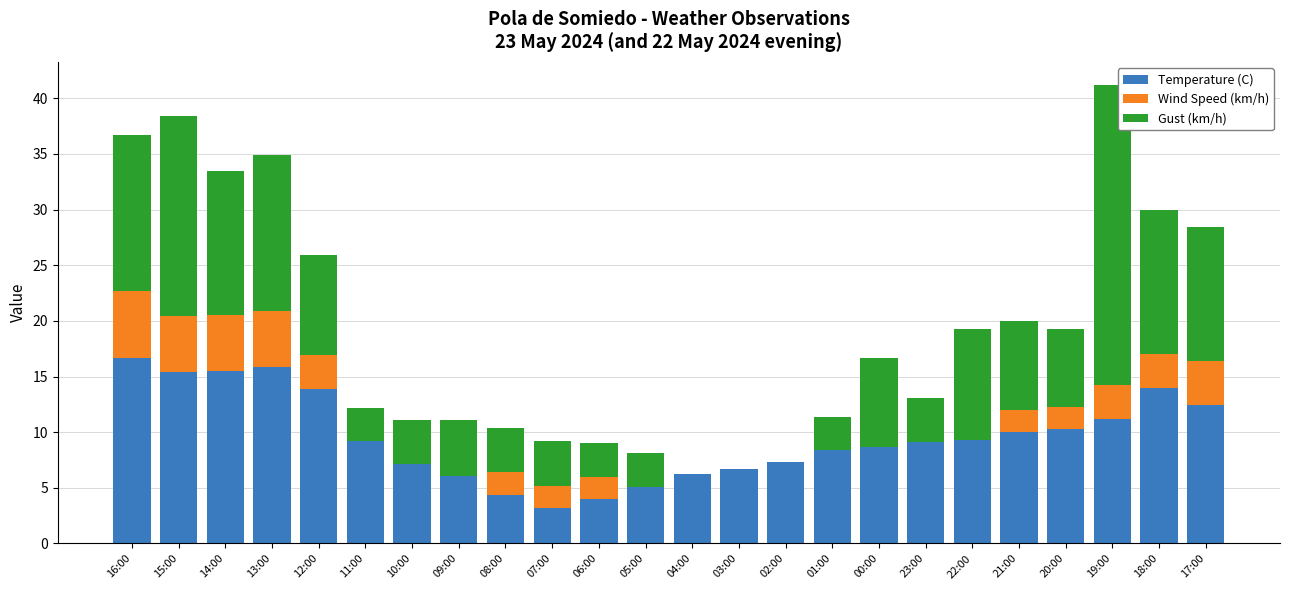

What is the average value of the Temperature (C) series?

9.6